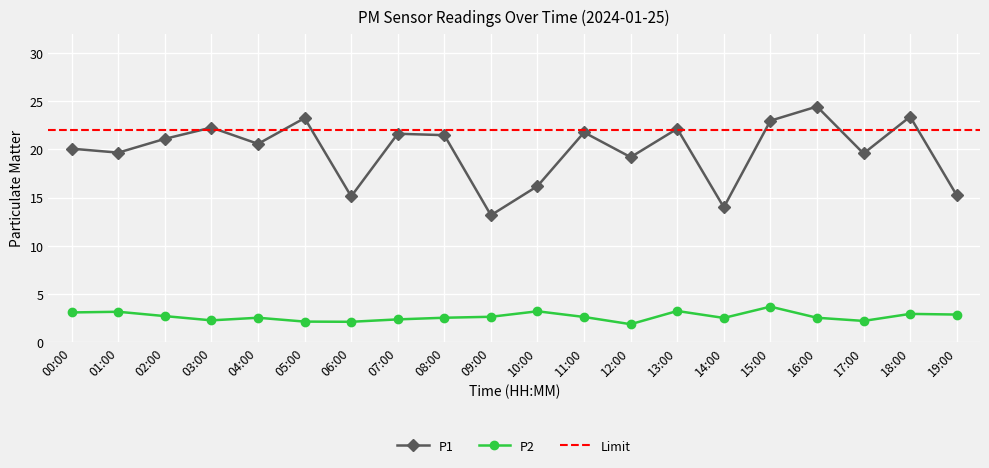

At which category does P2 reach its first local valley?

03:00